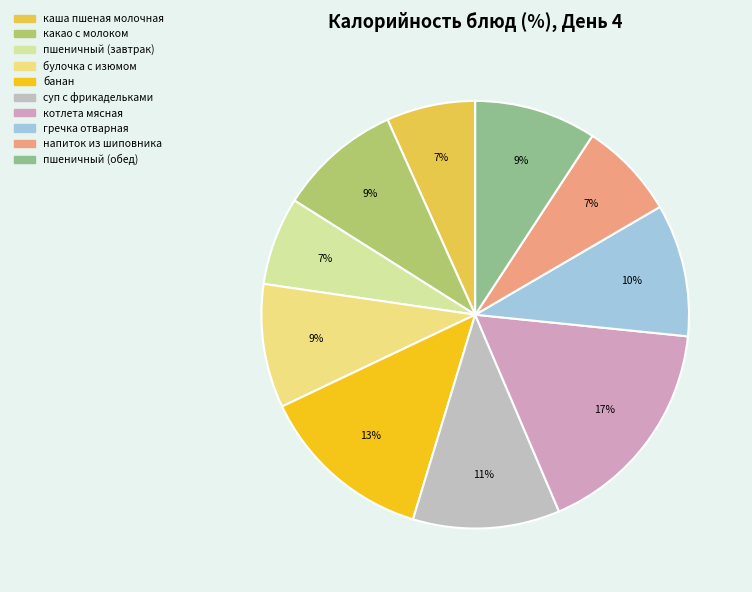

Is there a majority slice in this chart?

No